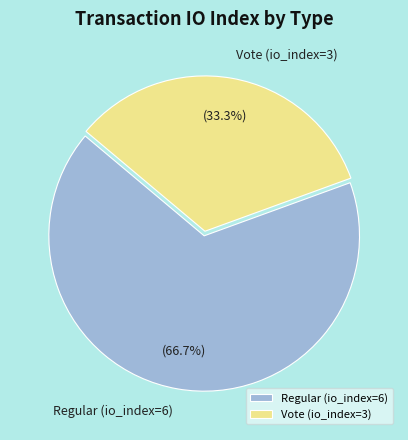

What percentage do Vote (io_index=3) and Regular (io_index=6) together represent?

100.0%